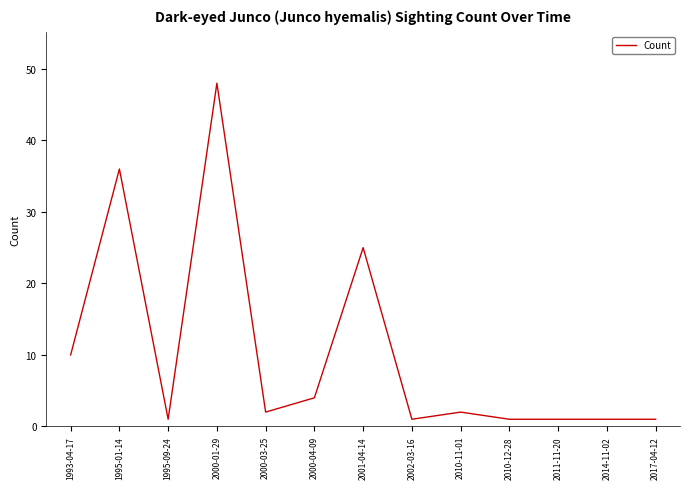

What is the sum of the values at 1993-04-17 and 1995-01-14?

46